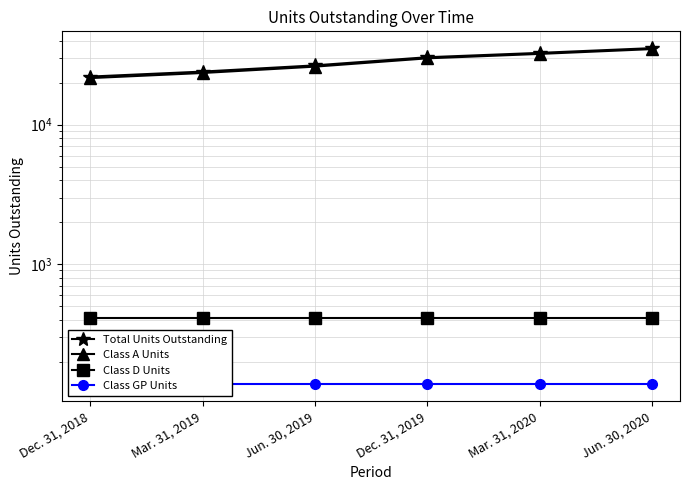

Which series has the largest total across all categories?

Total Units Outstanding